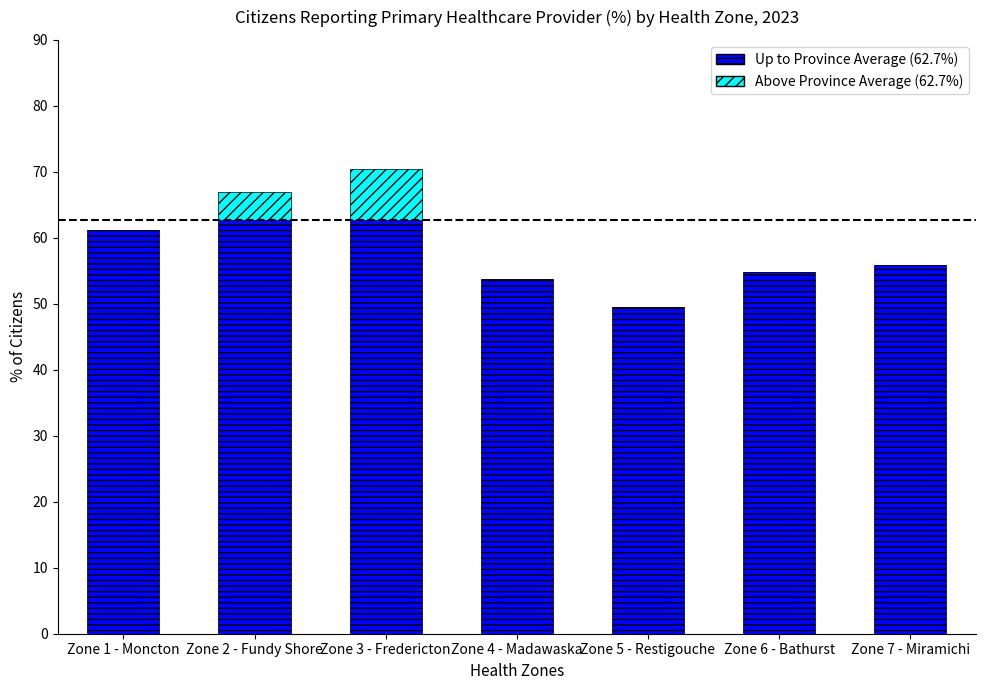

What is the total value across all series at Zone 5 - Restigouche?

49.6